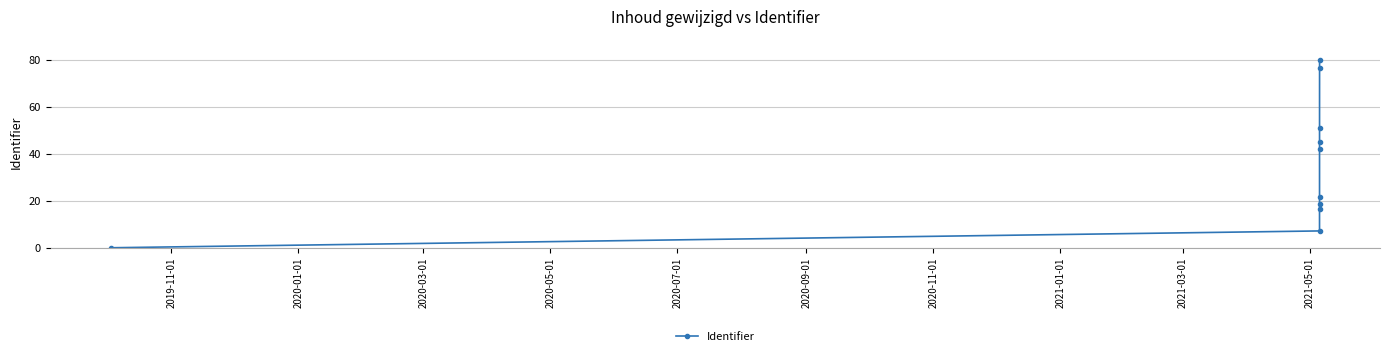

How many lines are shown in the chart?

1